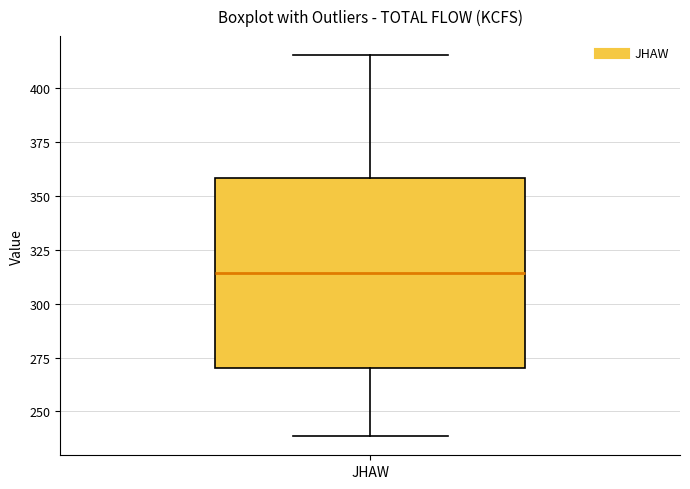

Transcribe this box plot: give where the median line is, the range the box spans, and where the two whiskers end, as read against the y-axis. The values are not printed on the chart, so give them approximately, as read against the axis.

median 315, box 270 to 360, whiskers 240 to 415